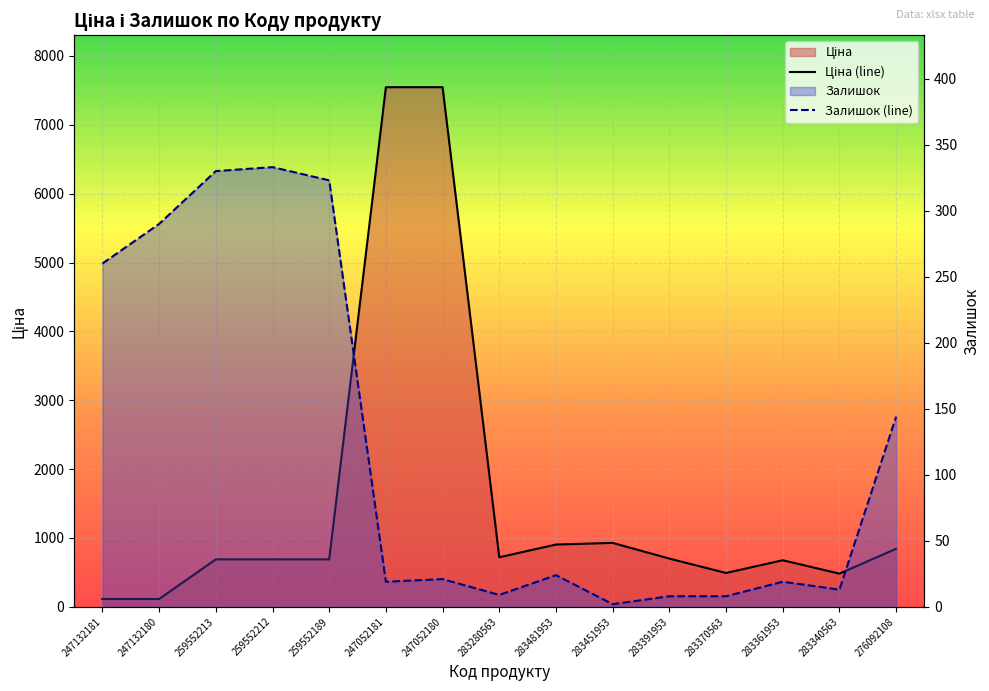

What position from the right is 283451953?

6